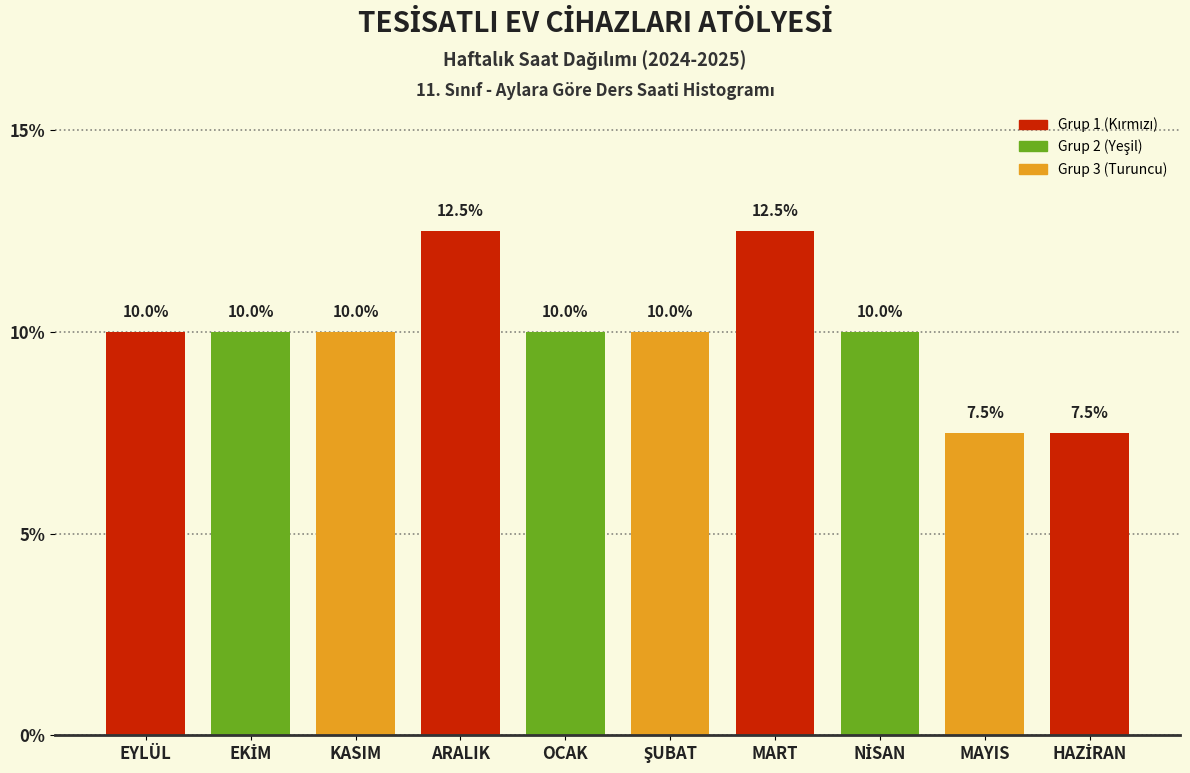

Reading left to right, list all the values displayed in this chart.

10.0	10.0	10.0	12.5	10.0	10.0	12.5	10.0	7.5	7.5